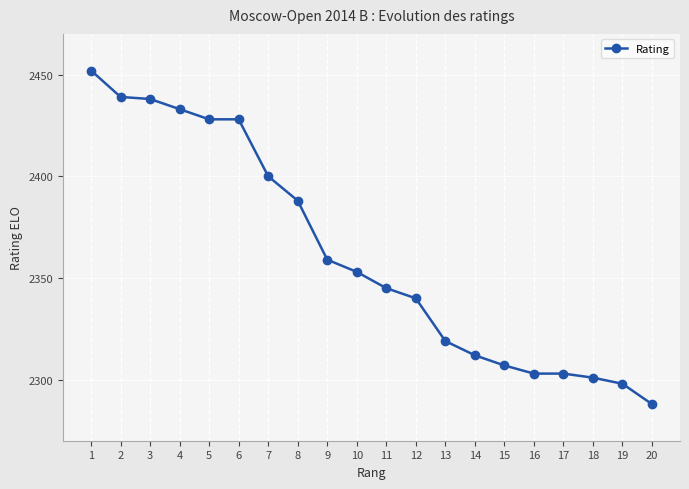

At which category does the chart reach its peak across all series?

1